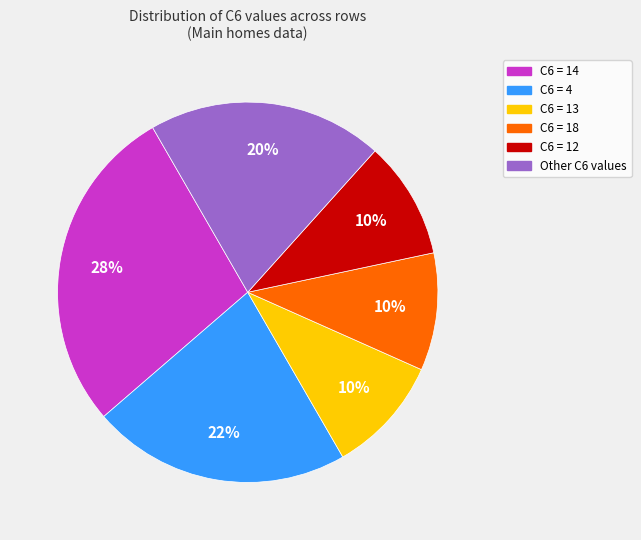

Is the sum of C6 = 14 and C6 = 13 greater than half?

No